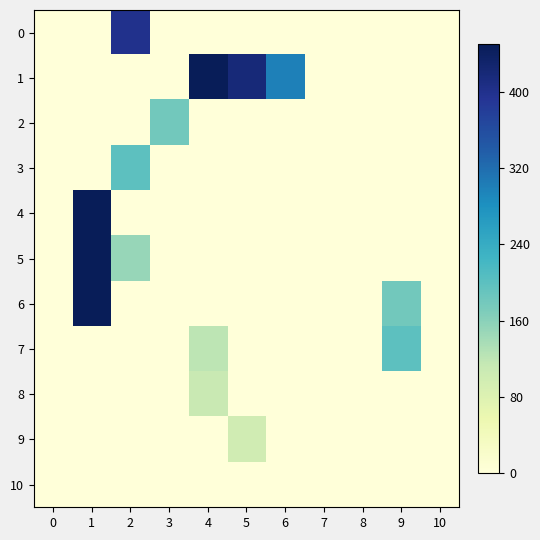

Between 10 and 2, which is larger?

2